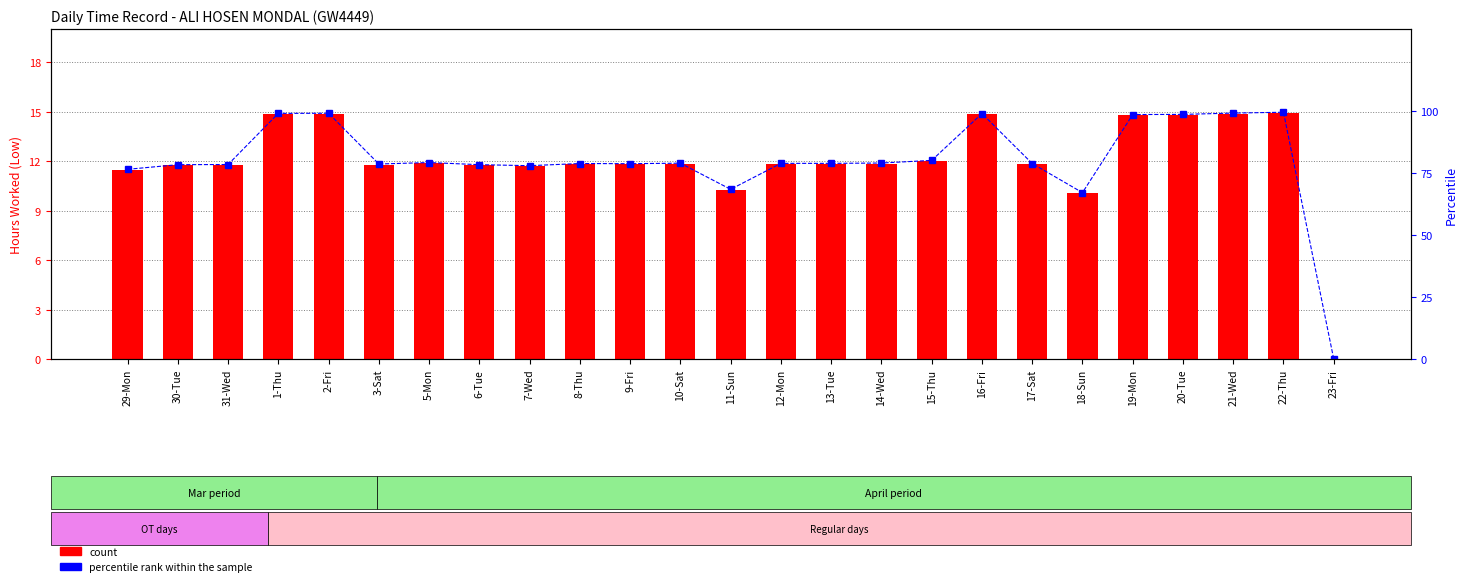

What is the spread (max minus min) of values at 8-Thu?

67.0